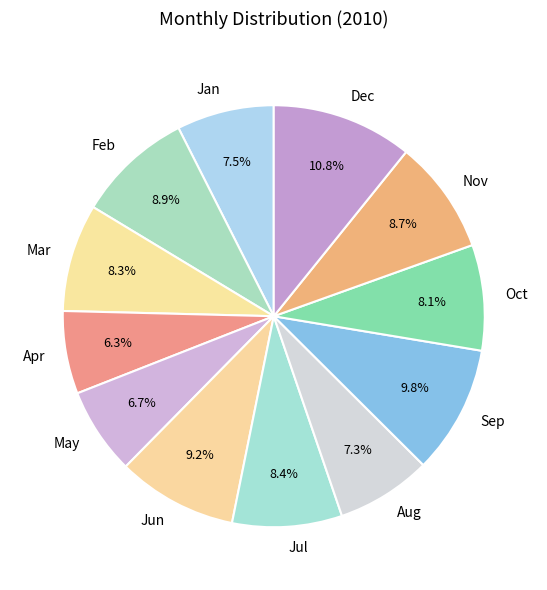

What is the largest slice in the pie chart?

Dec